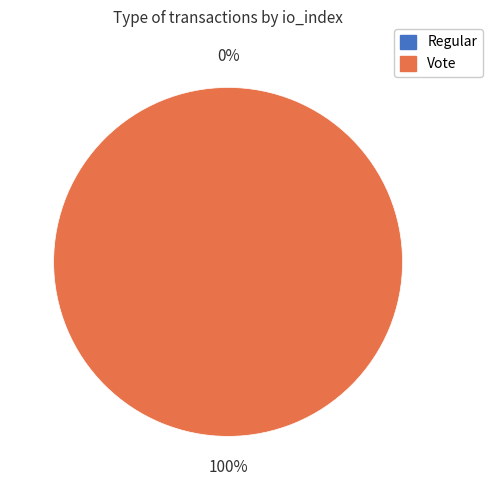

Do Vote (io_index=2) and Regular (io_index=0) together represent more than half of the pie?

Yes